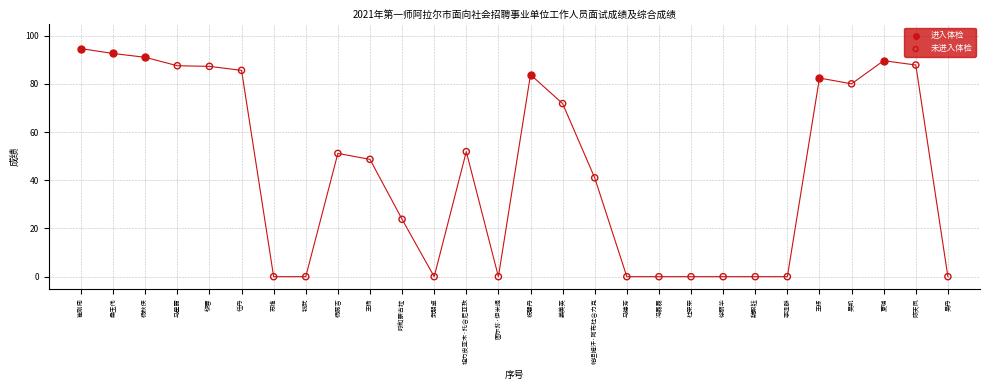

Which series reaches the minimum Y coordinate?

未进入体检